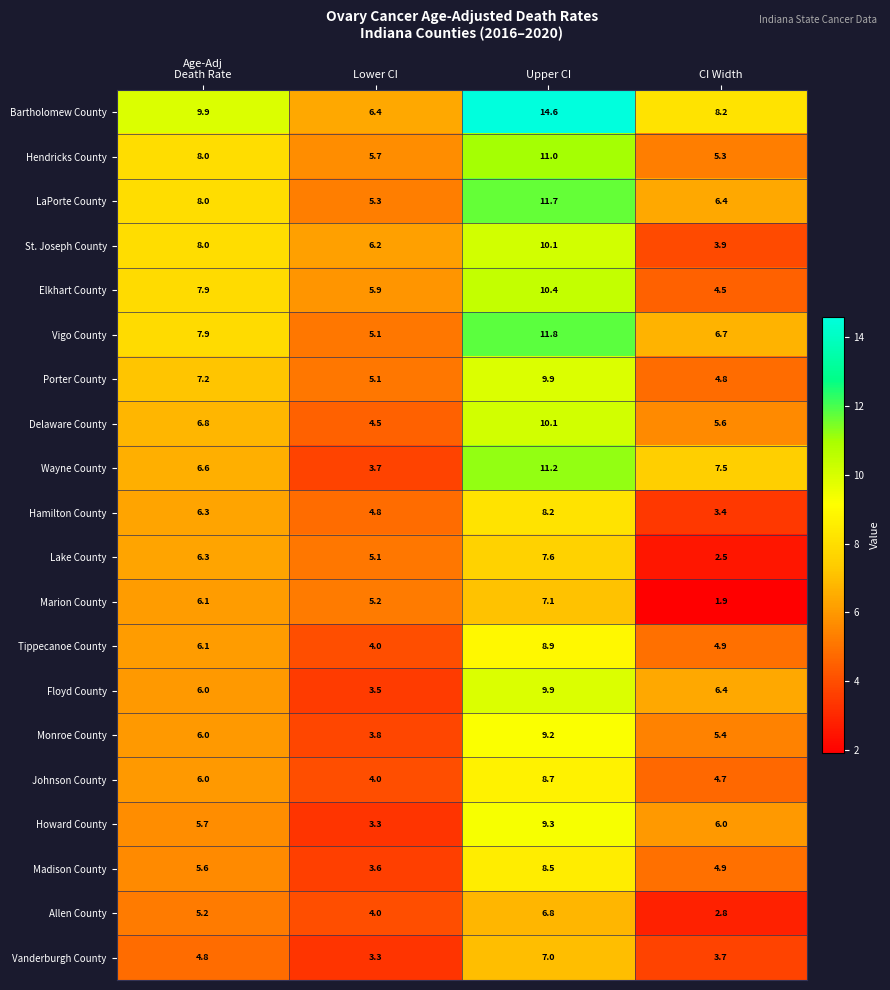

Read the Lake County value at CI Width.

2.5